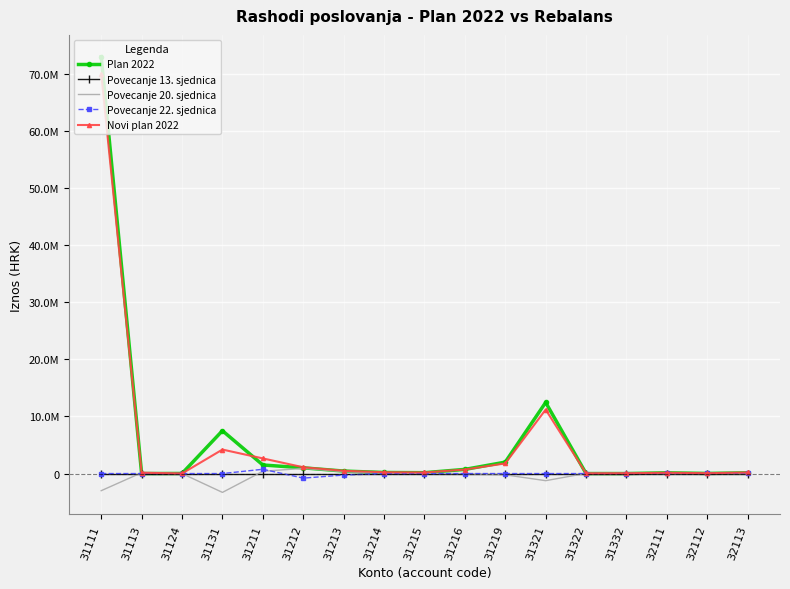

True or false: Povecanje 20. sjednica and Novi plan 2022 cross at least once.

False